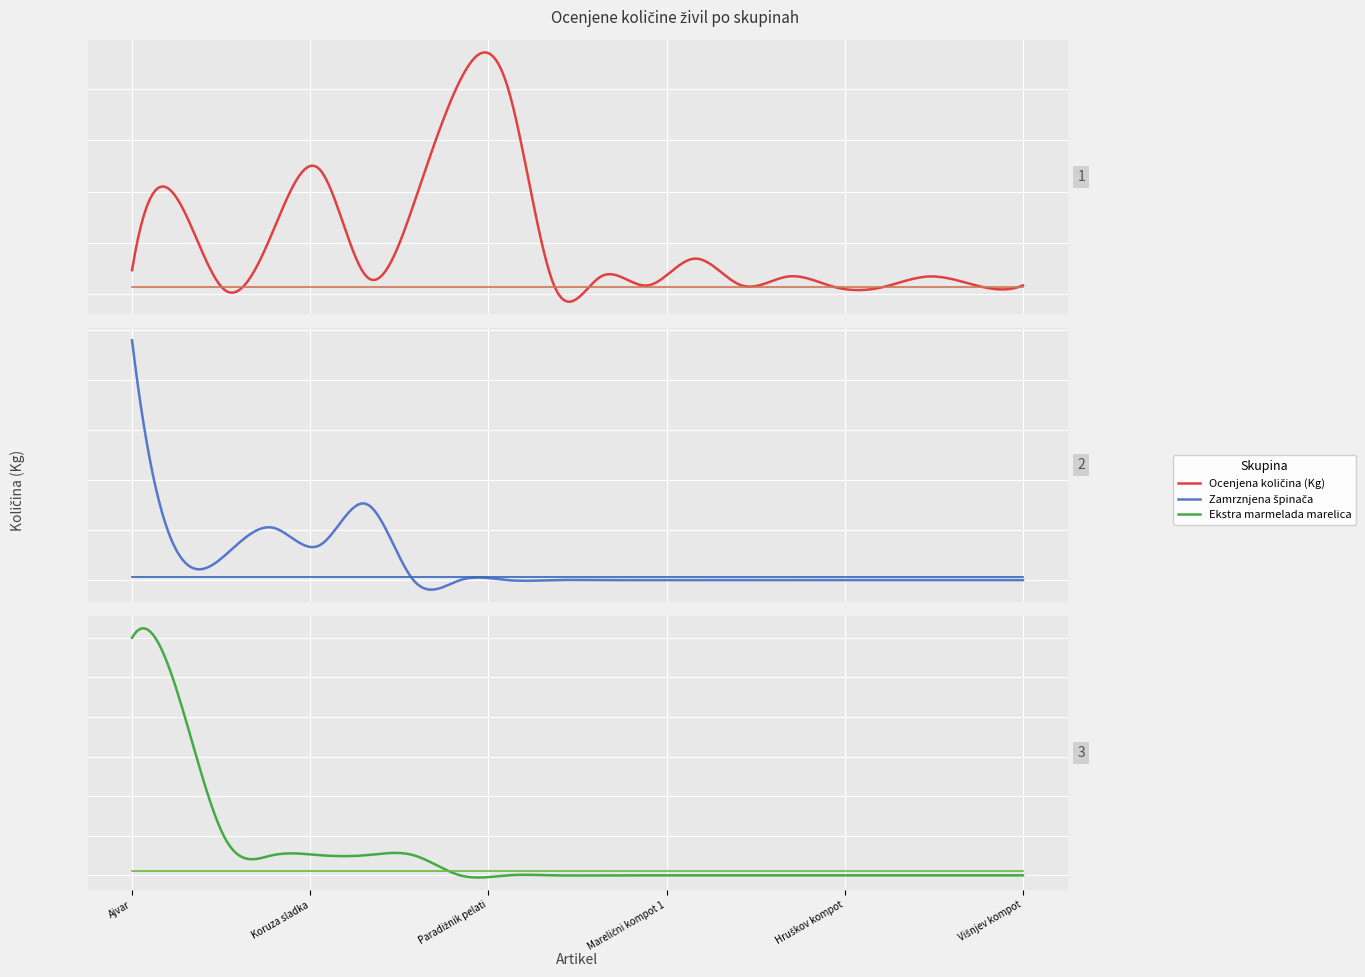

After their last crossing, which series has the higher values: Zamrznjena špinača or Ocenjena količina (Kg)?

Ocenjena količina (Kg)